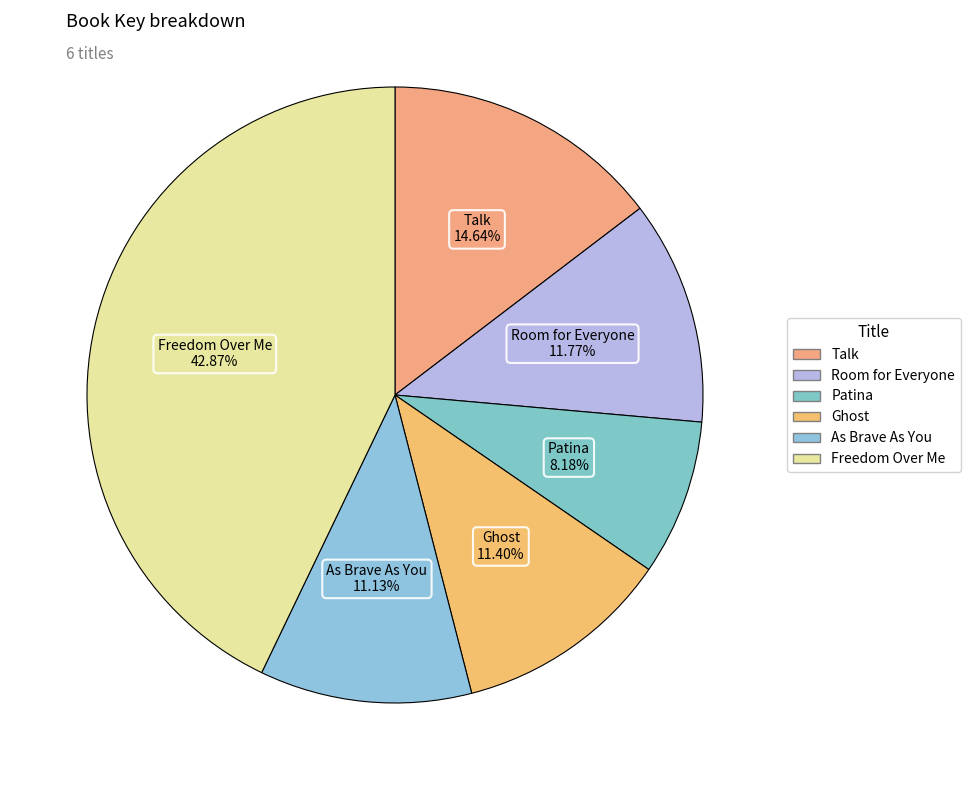

What percentage do Freedom Over Me and Talk together represent?

57.5%